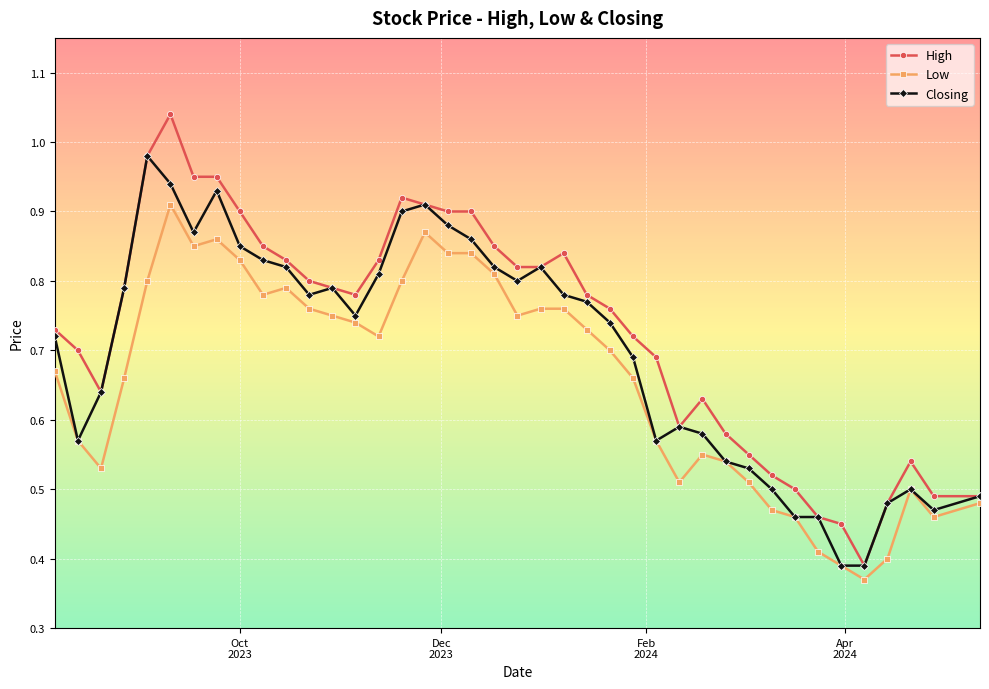

True or false: High has more than 1 interior local peaks.

True